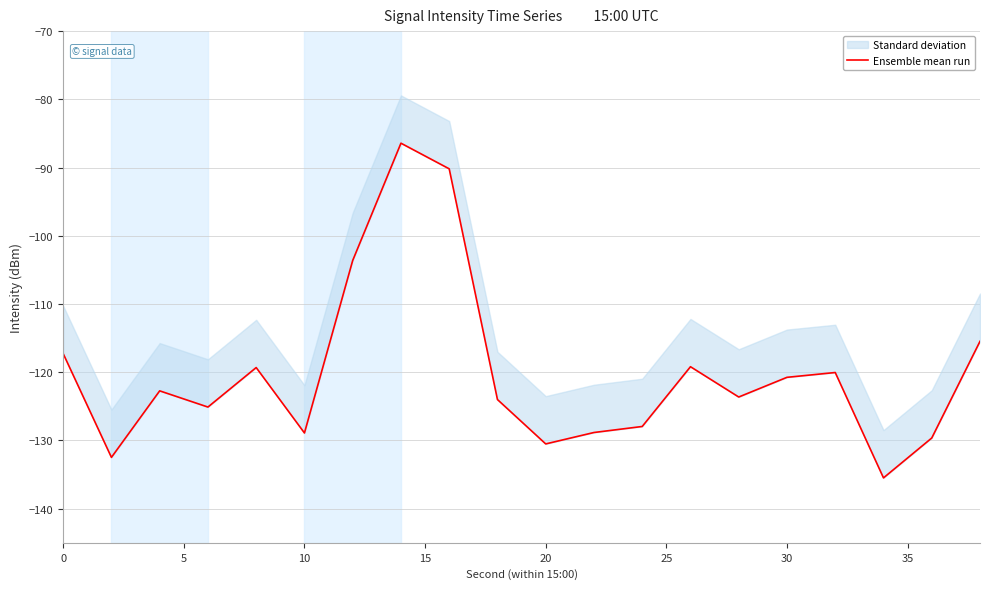

What is the value of the 3rd point from the left?

-122.7